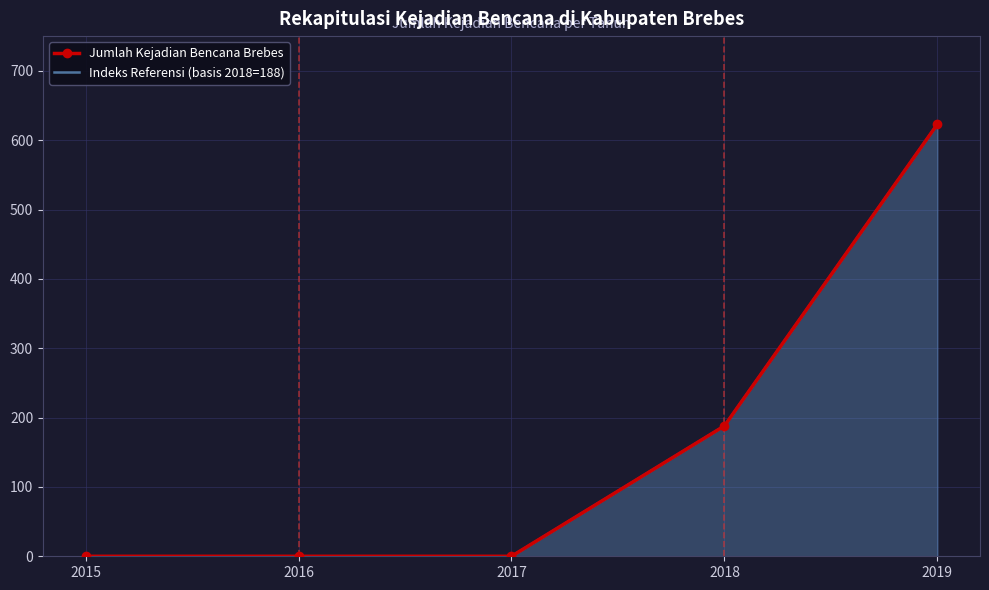

How many Indeks Referensi (basis 2018=188) values are between 0 and 188?

4